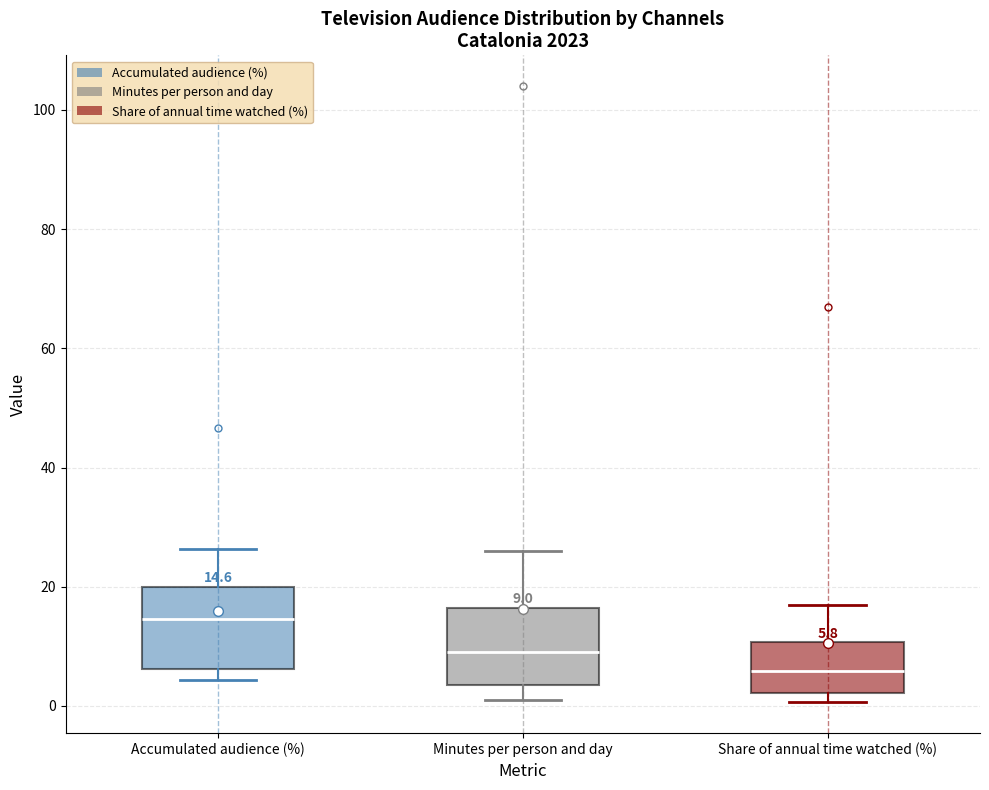

Which box has the lowest median line?

Share of annual time watched (%)